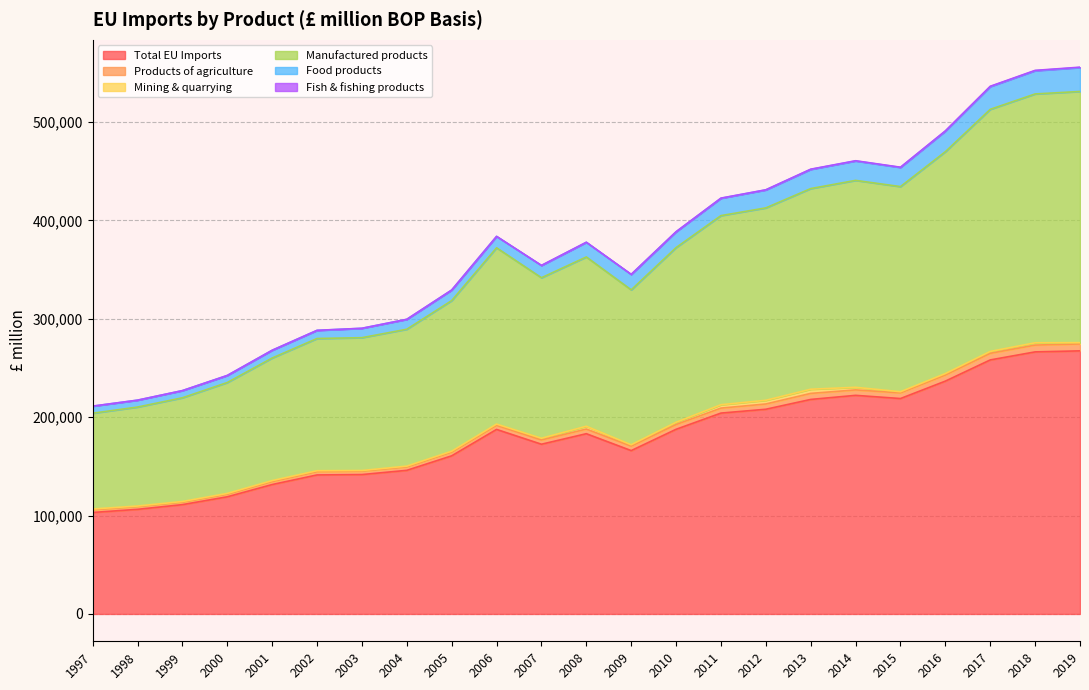

At which category does Products of agriculture reach its first local peak?

2006